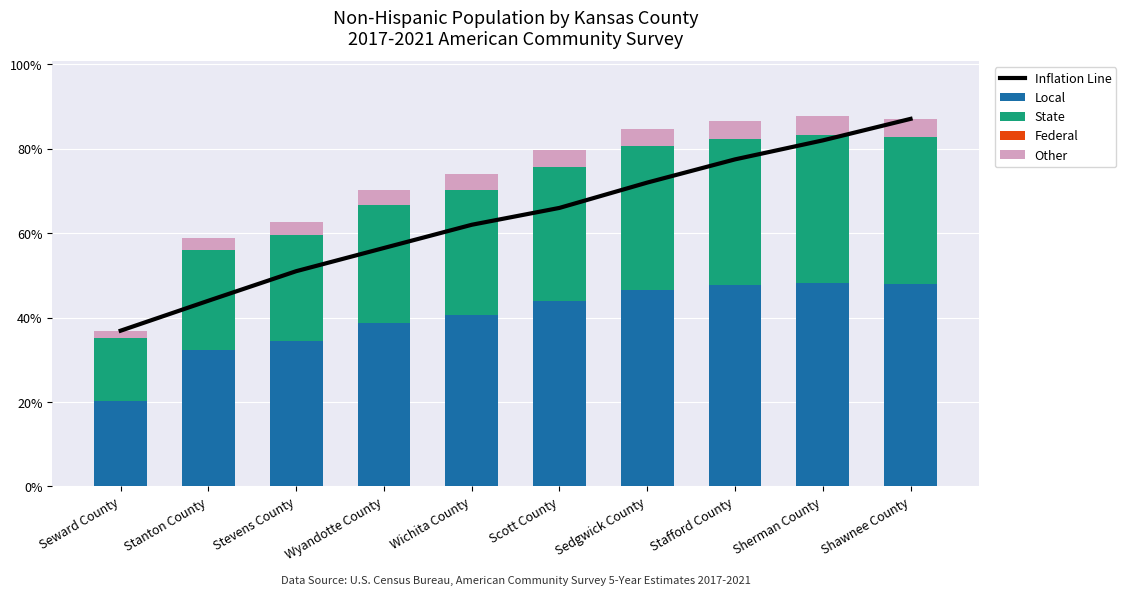

The State series shows 31.9 at Scott County. True or false?

True